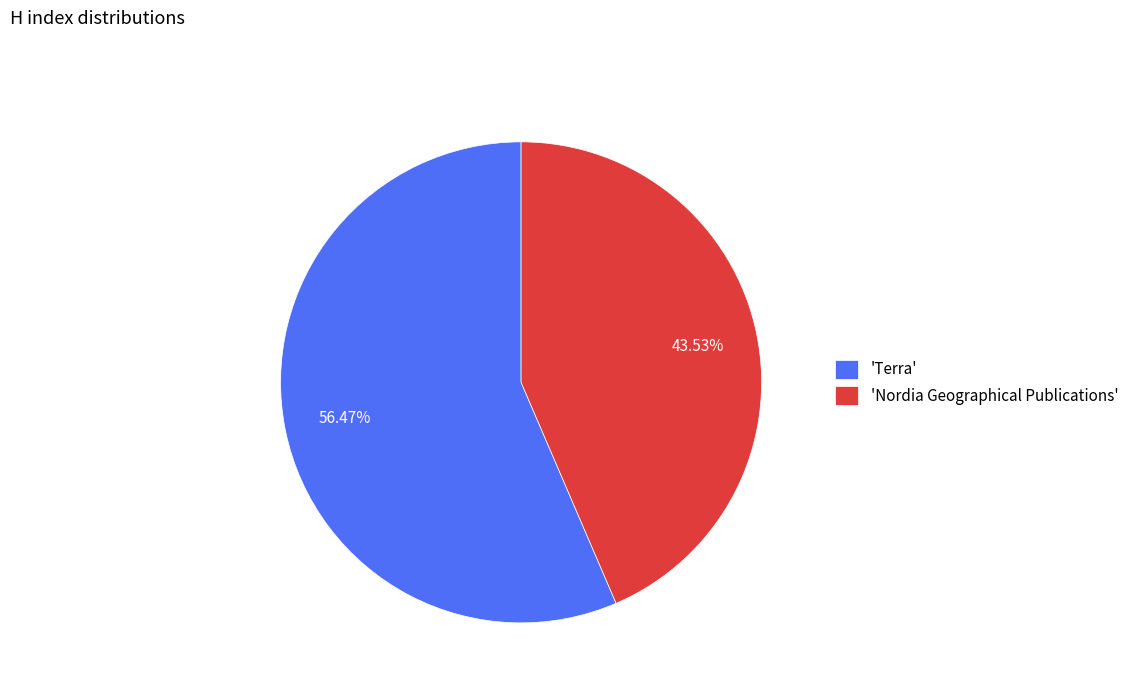

Which slice is the smallest?

'Nordia Geographical Publications'